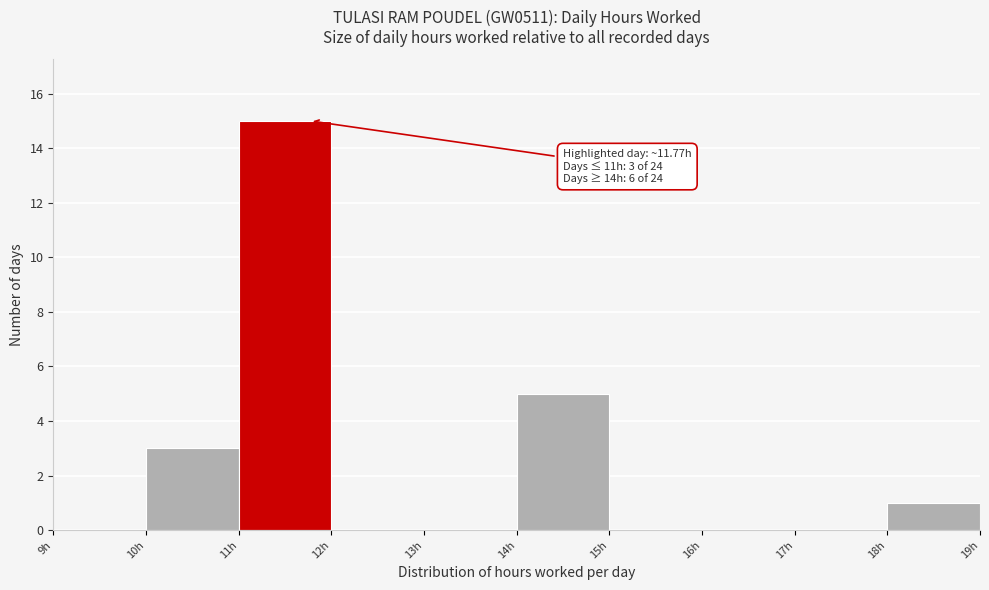

Which range on the x-axis has the tallest bar?

11 to 12